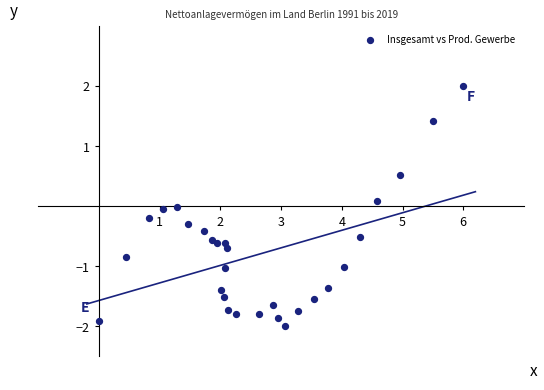

What is the range of X values (max minus min)?

6.0